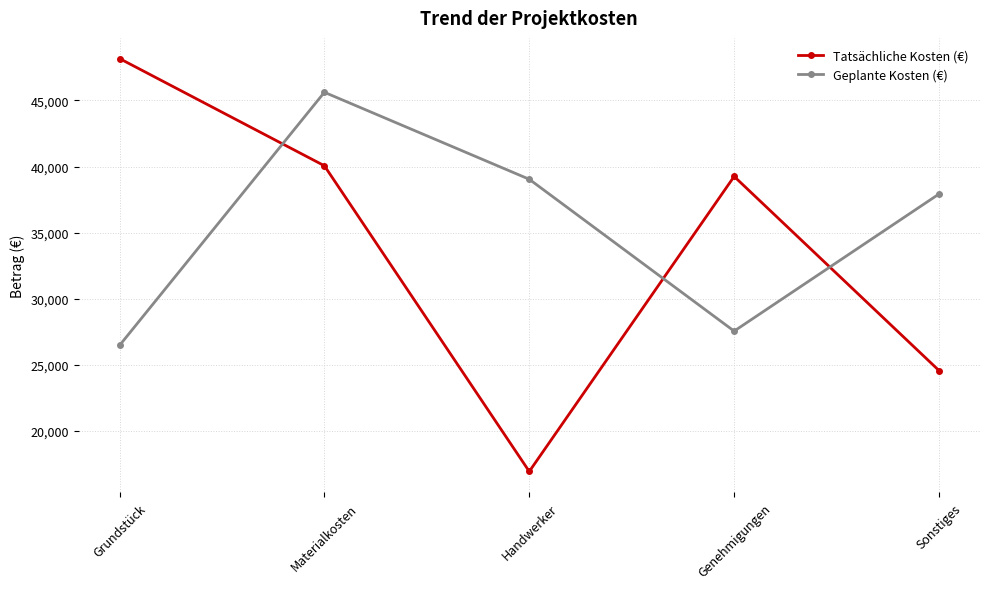

How many interior local peaks does the Geplante Kosten (€) series have?

1